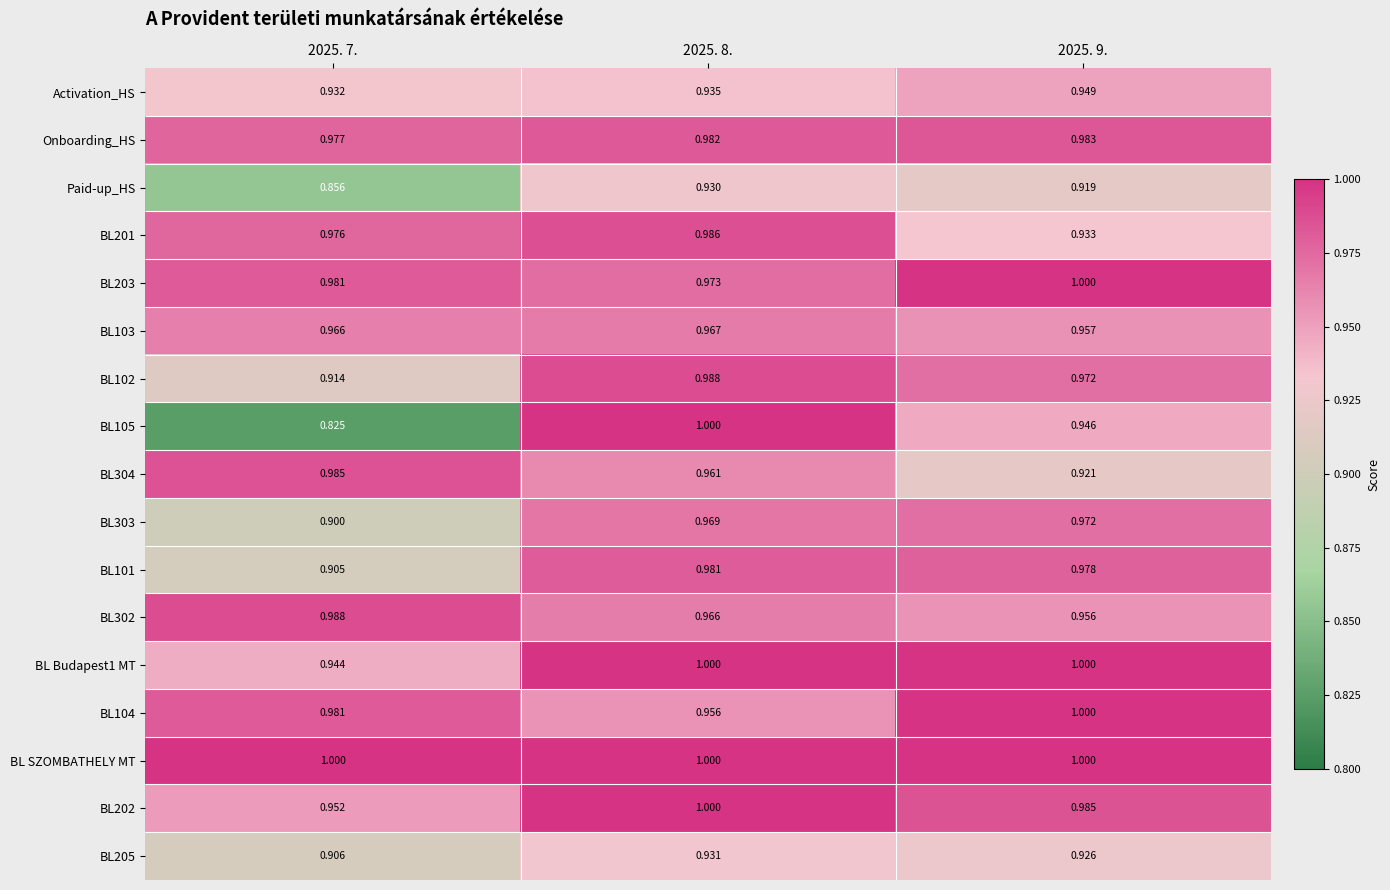

Count the number of categories in the chart.

3